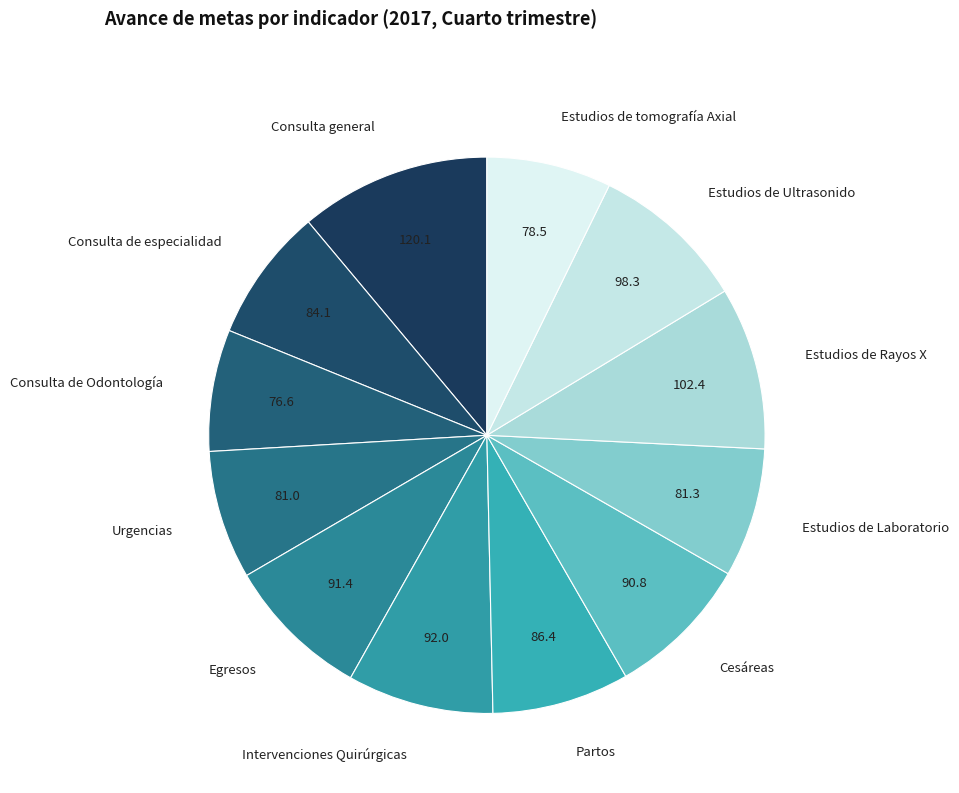

How many slices are in this pie chart?

12